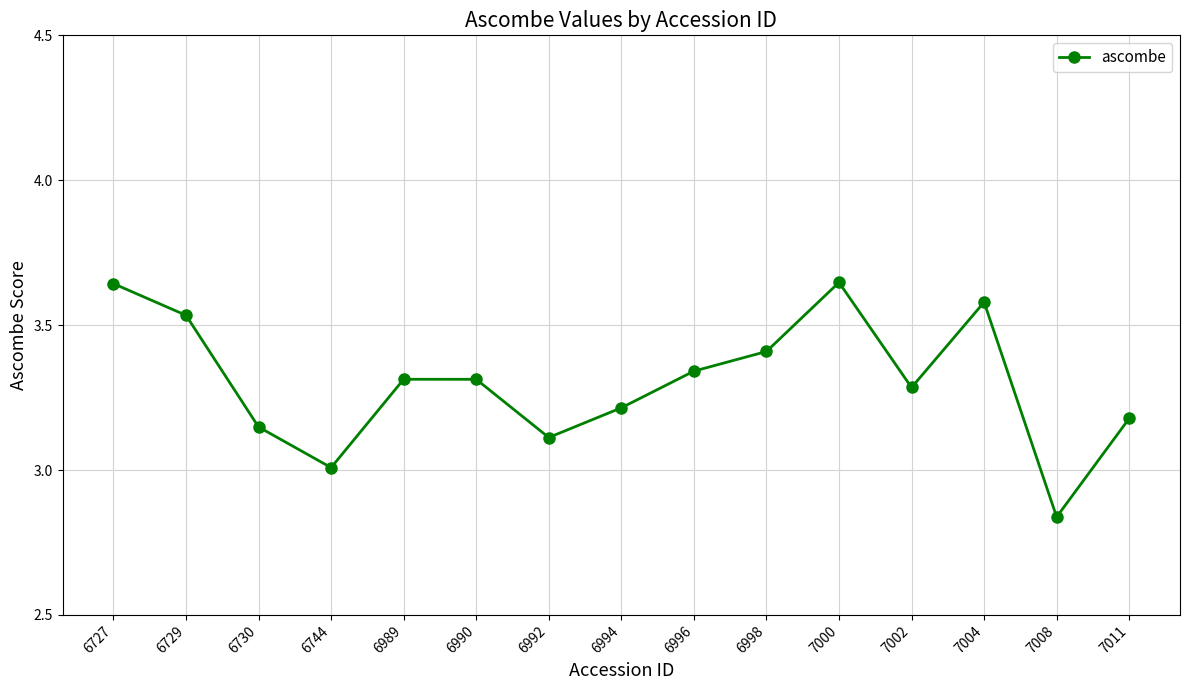

How many points are higher than both their immediate neighbors (excluding endpoints)?

3